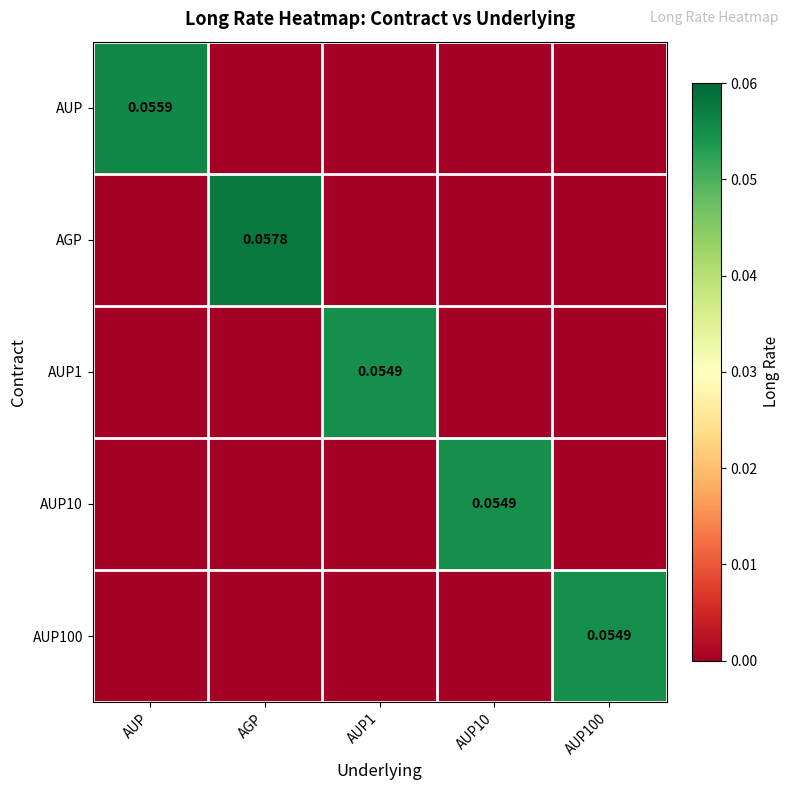

How many AUP10 values are between 0 and 1?

5